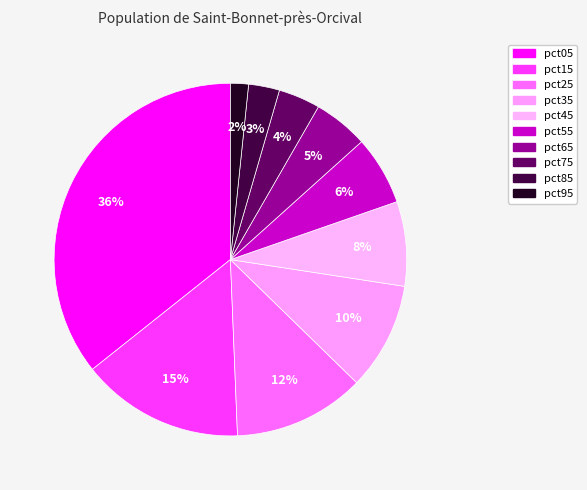

Rank the categories by value from highest to lowest.

pct05, pct15, pct25, pct35, pct45, pct55, pct65, pct75, pct85, pct95